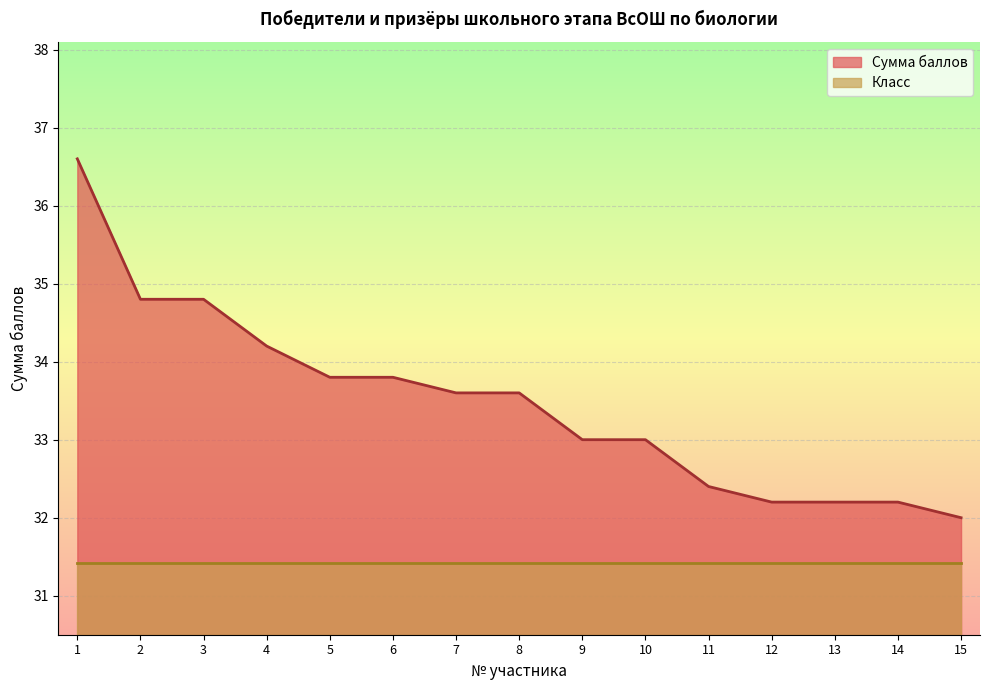

Approximately how many times larger is the value at 2 compared to 12?

1.1